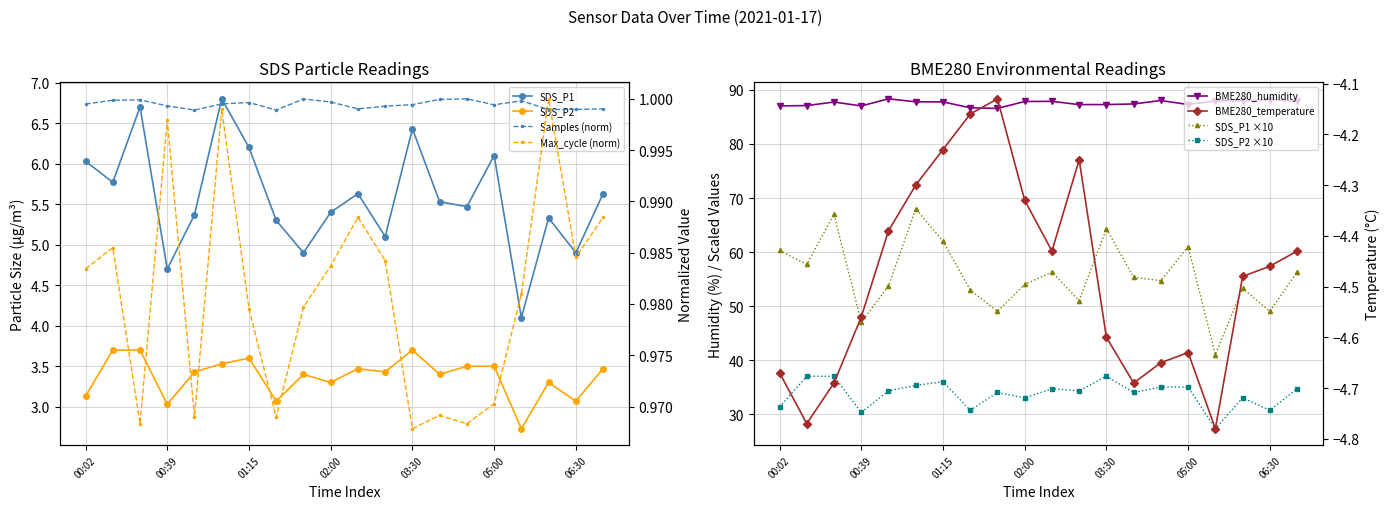

Which series has the widest spread of values?

SDS_P1